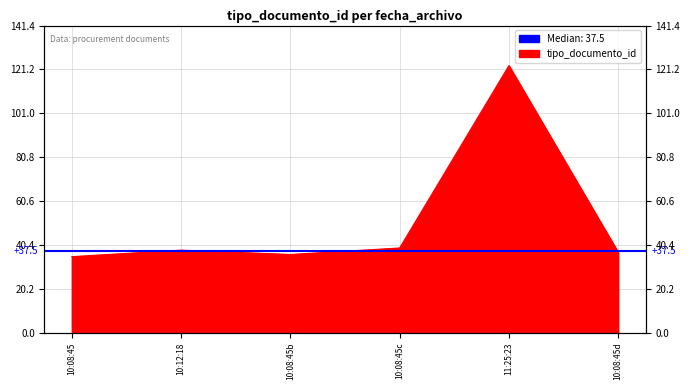

At which category does the data reach its first local valley?

10:08:45b